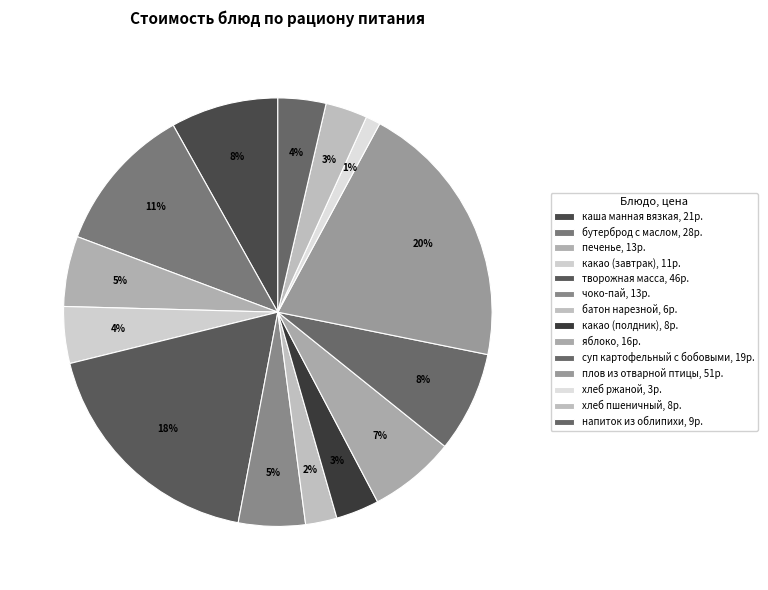

What percentage is the какао (полдник) slice, to the nearest percent?

3%